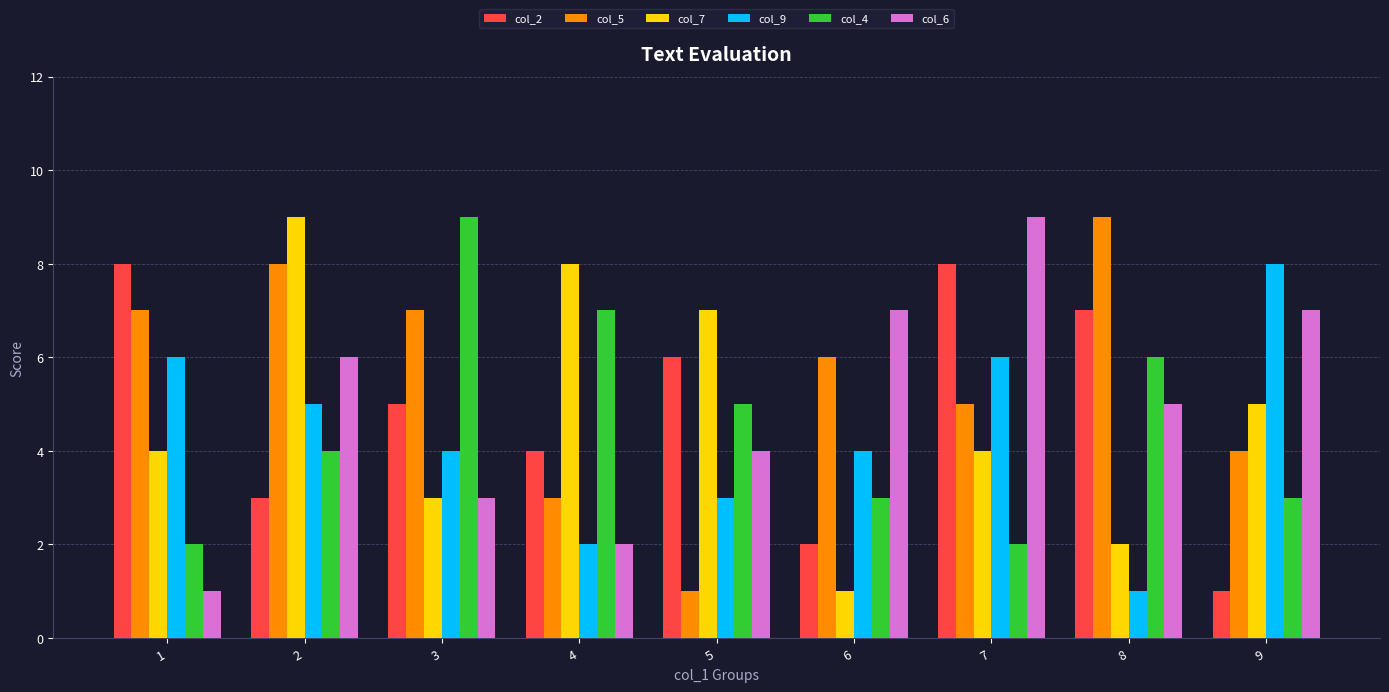

At 6, list the series in order from largest to smallest.

col_6, col_5, col_9, col_4, col_2, col_7